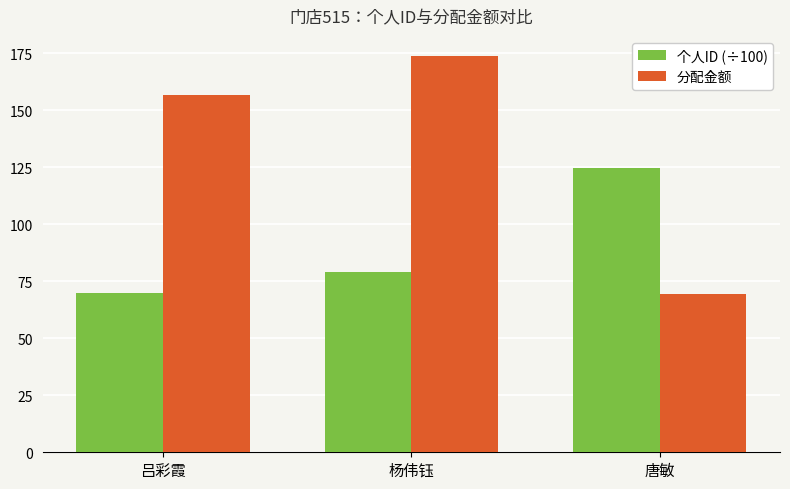

Which category has the lowest value in the 分配金额 series?

唐敏